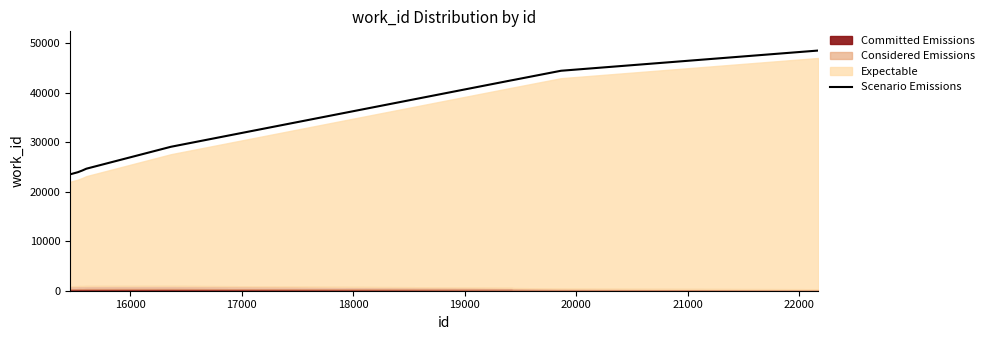

What is the maximum value for Scenario Emissions?

48500.0